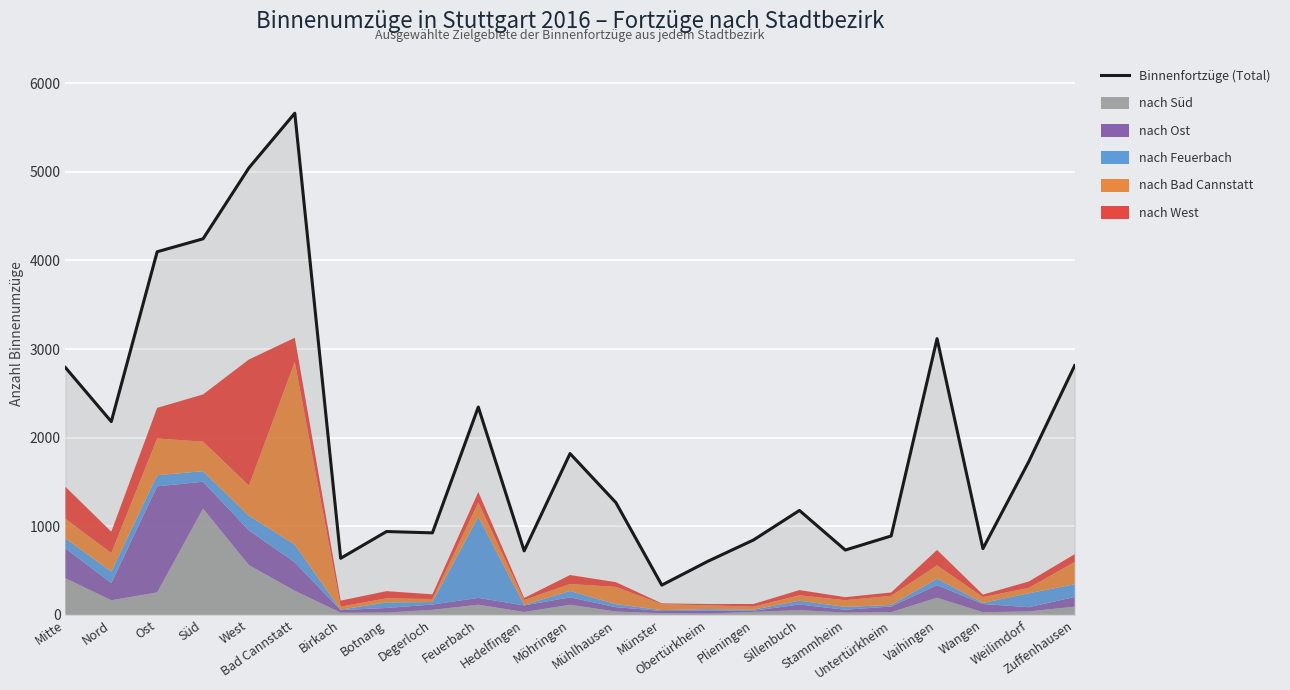

What is the change in value from Degerloch to Möhringen?

+895